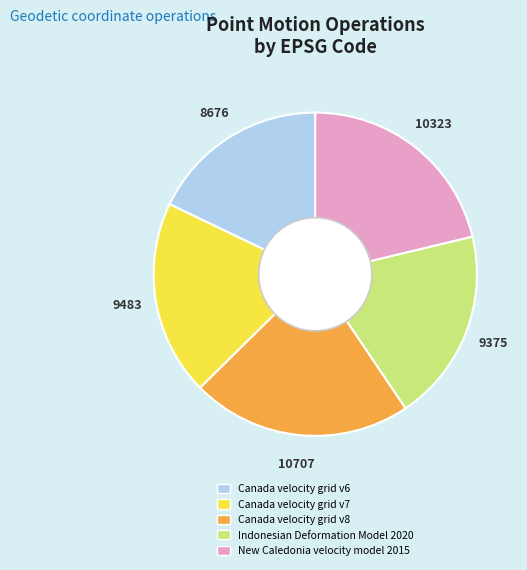

True or false: Canada velocity grid v8 accounts for 22% of the total.

True